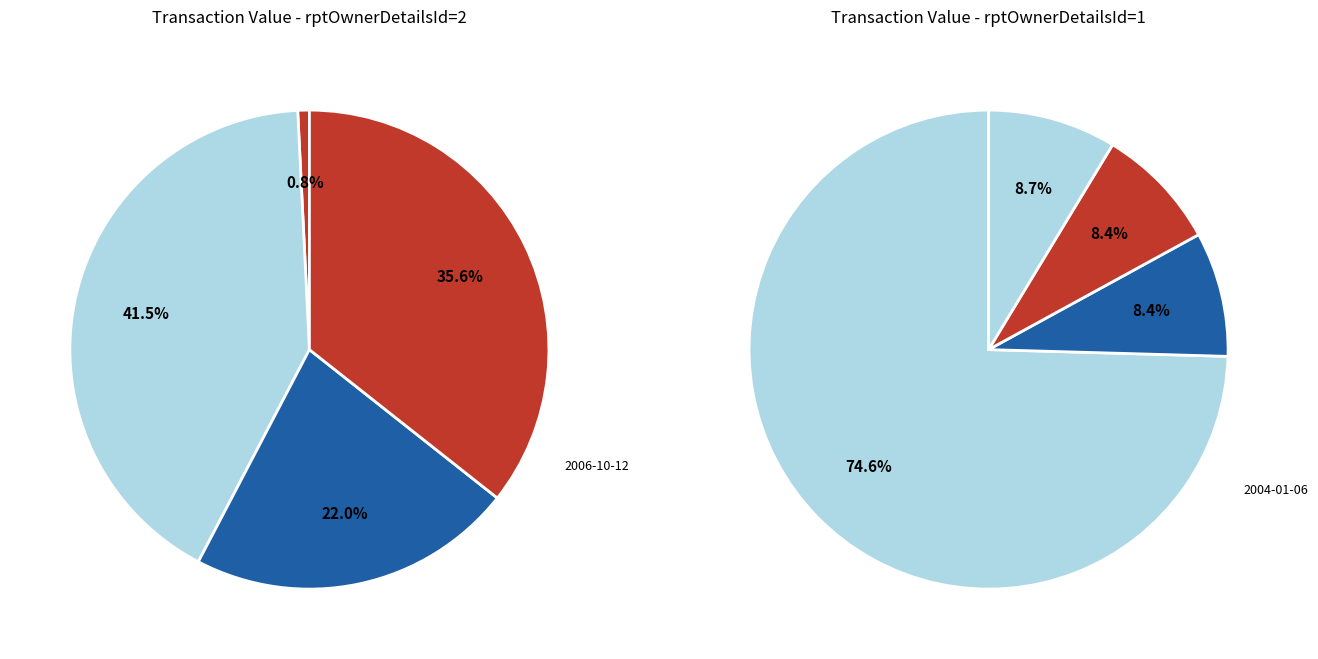

Is there any slice that represents more than half of the pie?

No